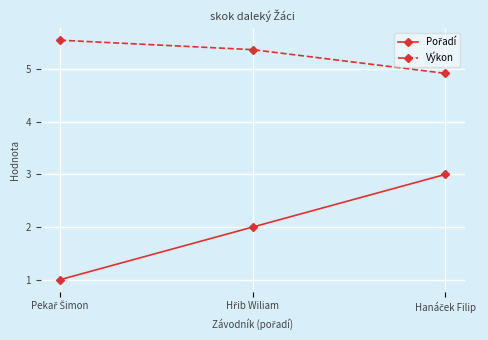

What is the minimum value shown in the chart?

1.0